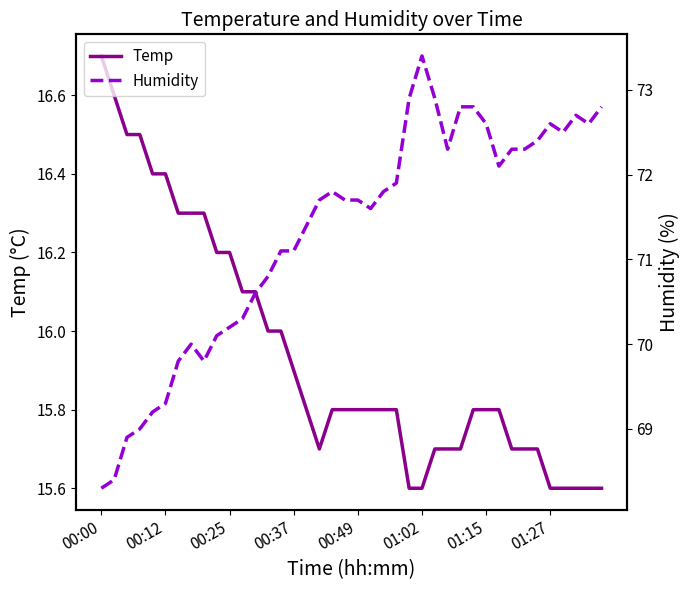

Which category has the highest value in the Temp series?

00:00